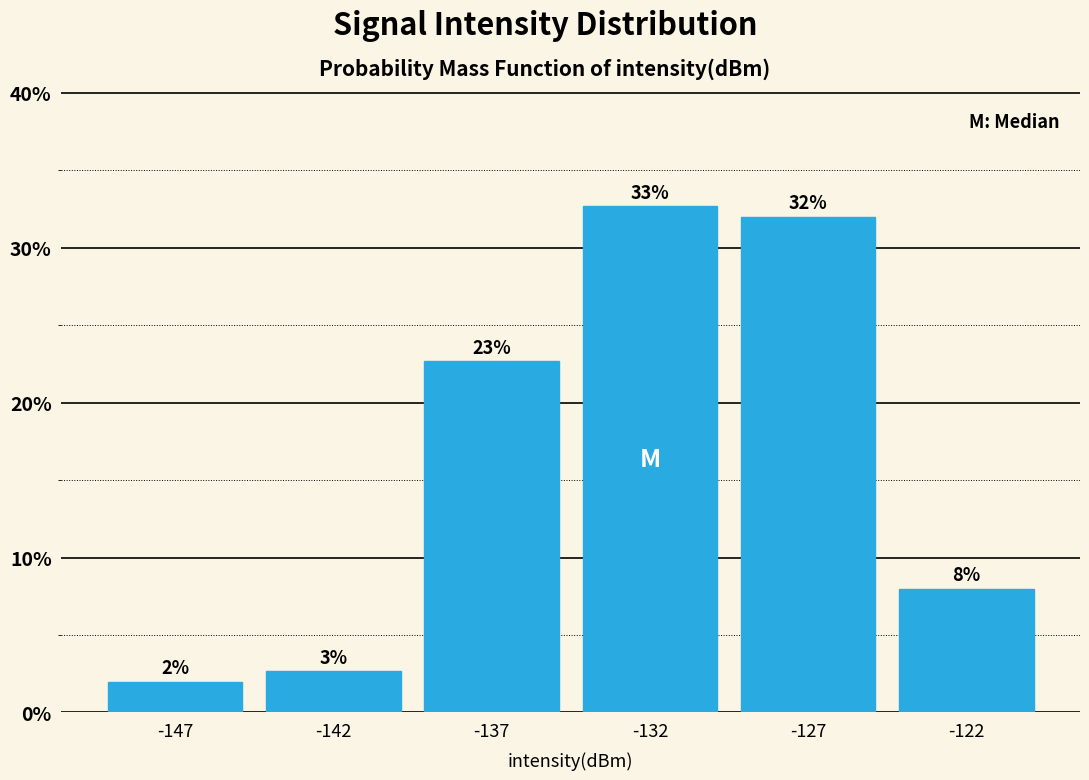

What is the change in value from -127 to -122?

-24.0